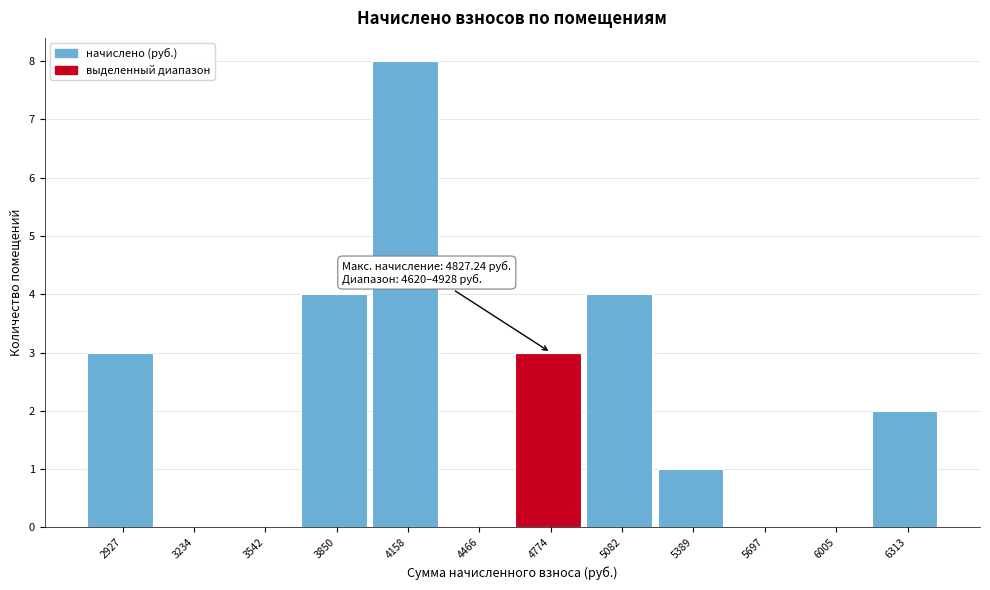

Over which range of the x-axis is the bar tallest?

4000 to 4300